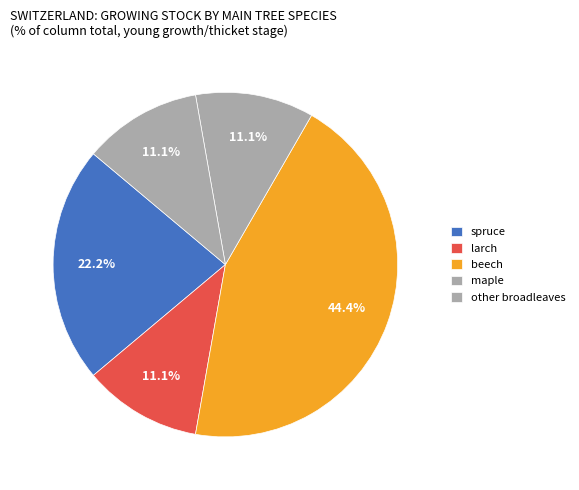

To the nearest percent, what percentage of the pie is other broadleaves?

11%